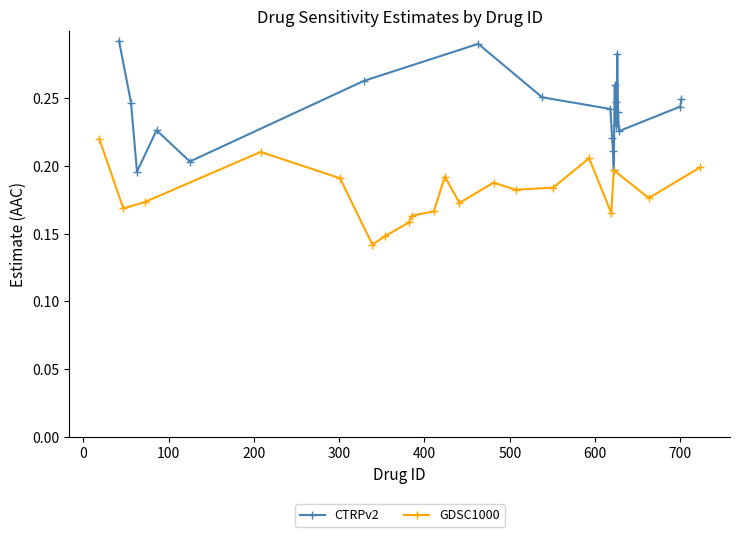

What is the smallest value displayed?

0.1